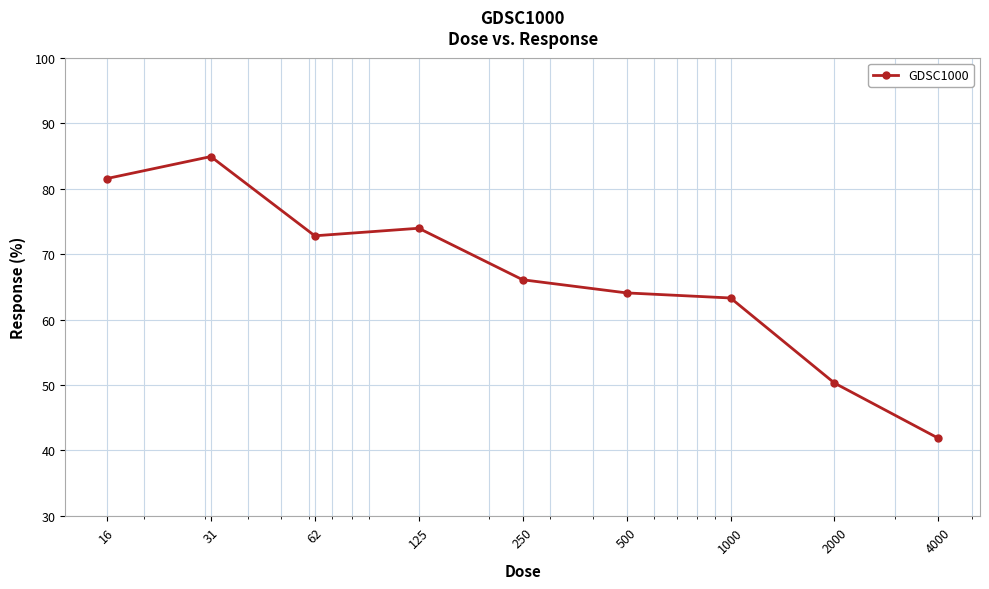

What is the smallest value displayed?

41.9